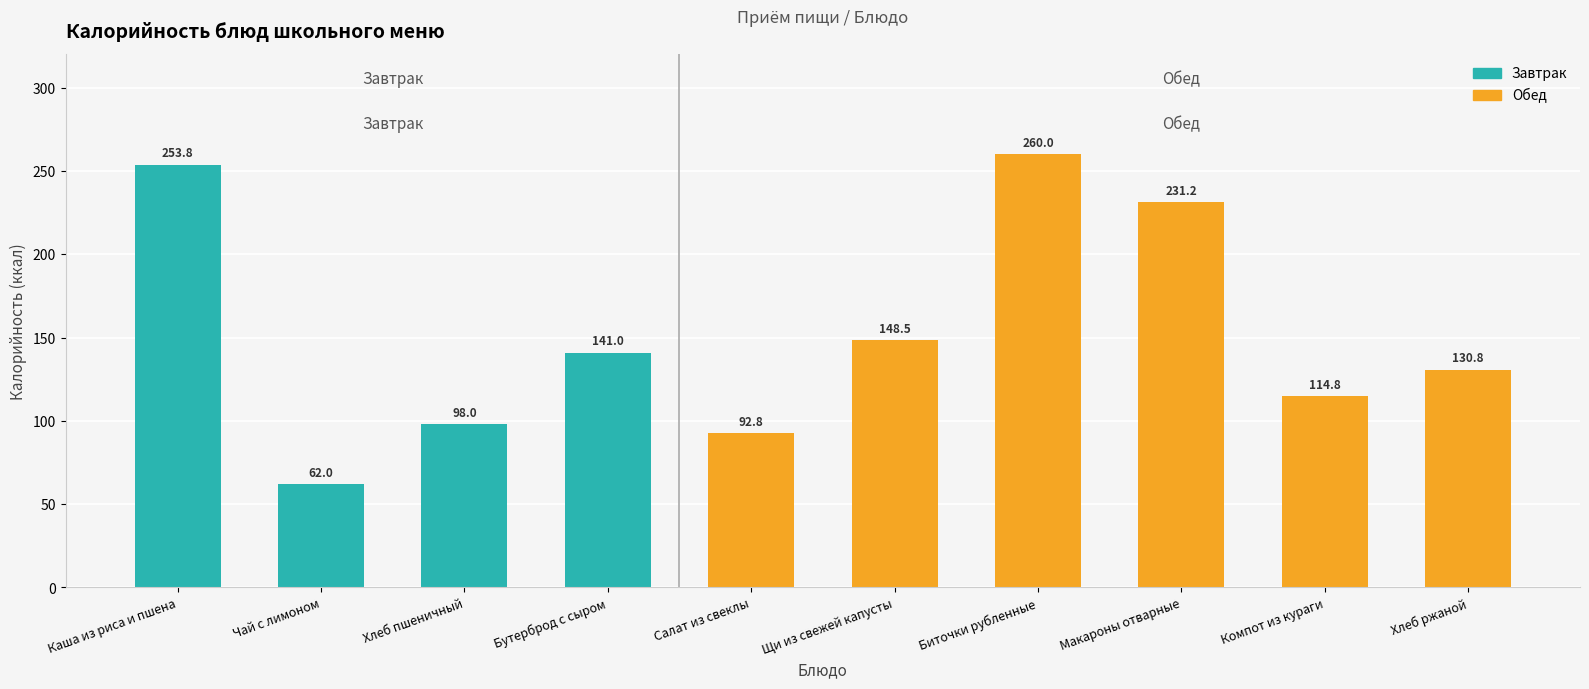

List the labels in order of value, largest first.

Биточки рубленные, Каша из риса и пшена, Макароны отварные, Щи из свежей капусты, Бутерброд с сыром, Хлеб ржаной, Компот из кураги, Хлеб пшеничный, Салат из свеклы, Чай с лимоном